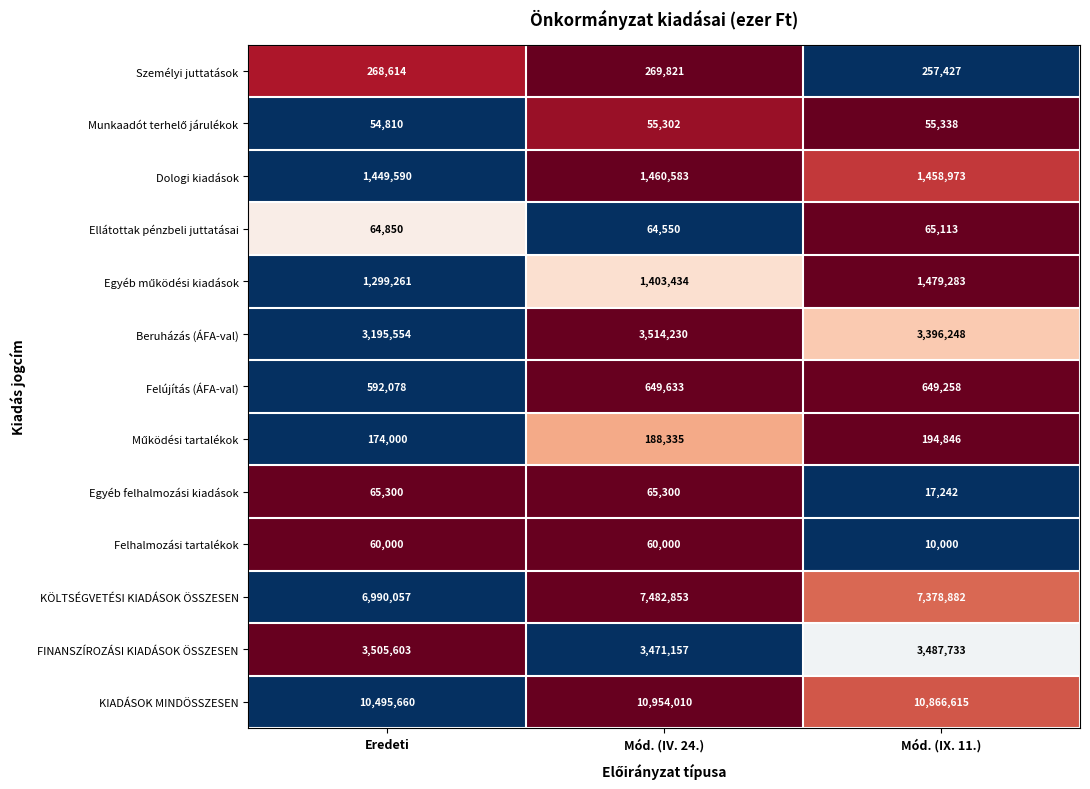

What is the sum of all Ellátottak pénzbeli juttatásai values?

194513